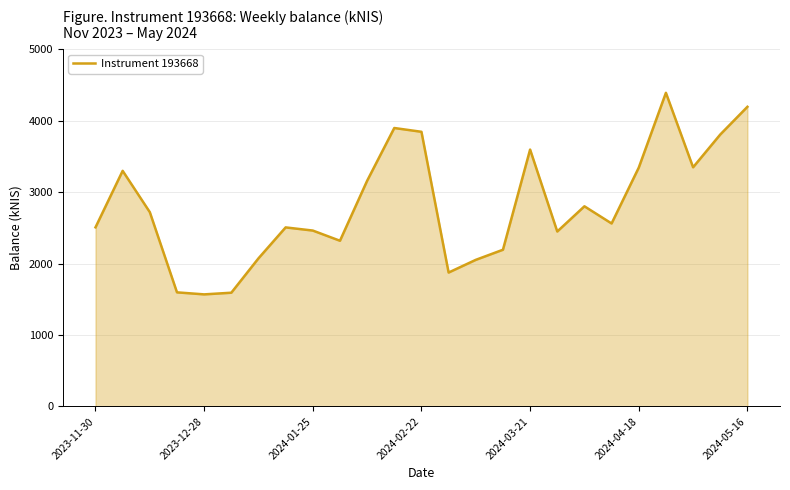

What is the difference between the second highest and minimum values?

2624.1